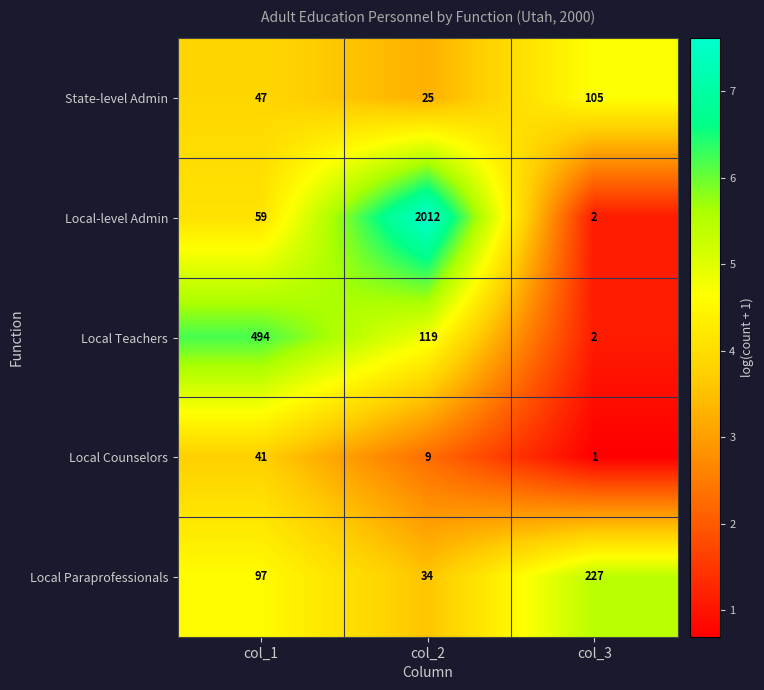

Count the number of data series in this chart.

5